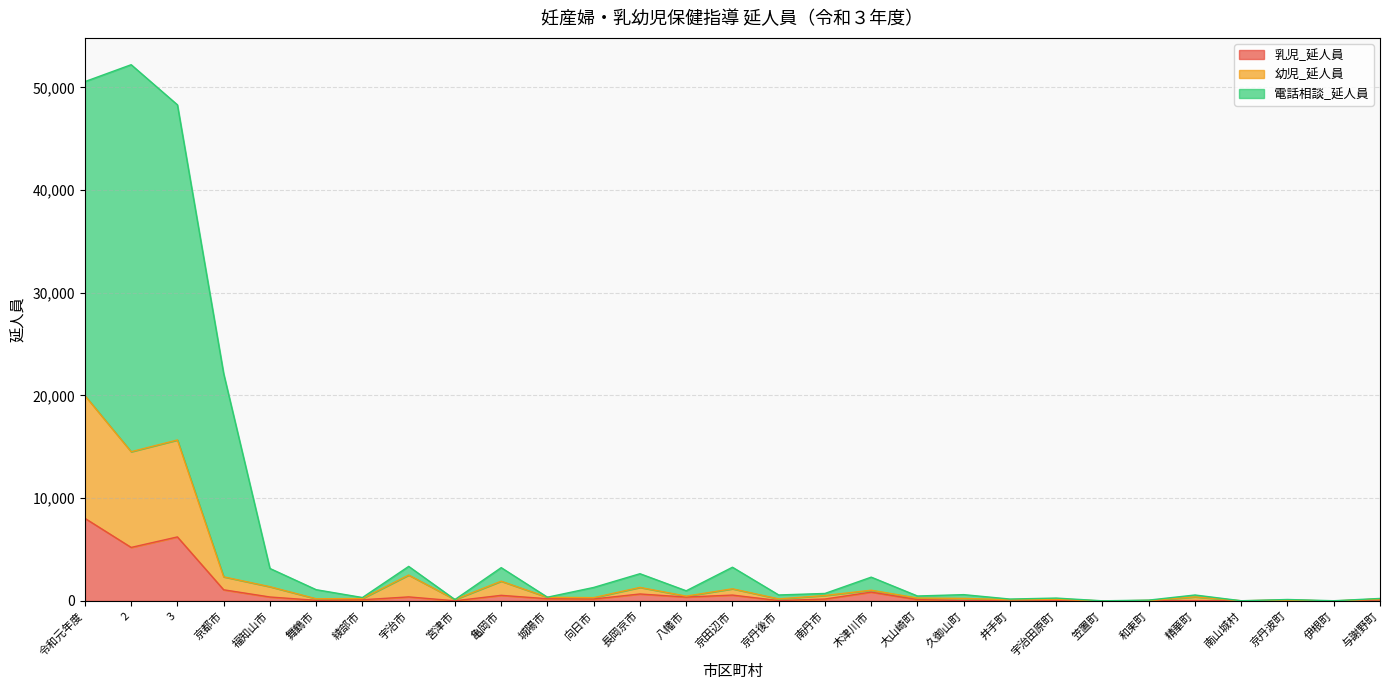

Read the 乳児_延人員 value at 和束町.

39